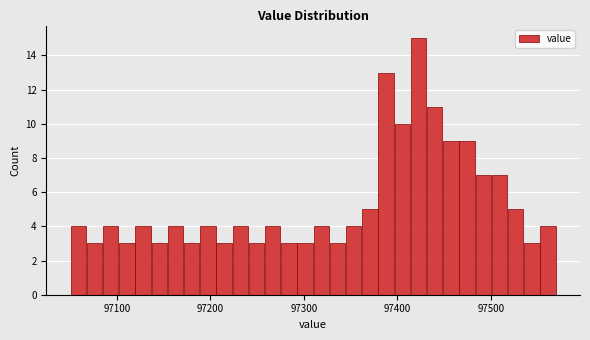

Around what value on the x-axis is the tallest bar? Give the approximate position of its centre, as read against the axis.

97420